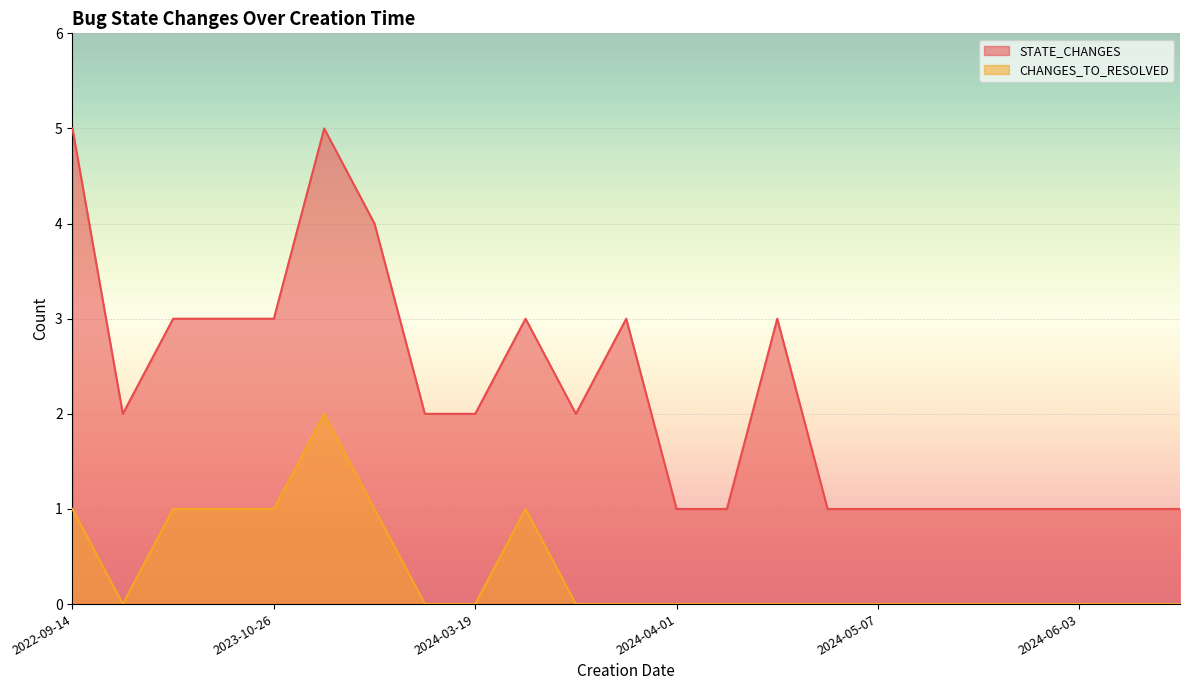

At 2024-06-03, list the series in order from smallest to largest.

CHANGES_TO_RESOLVED, STATE_CHANGES